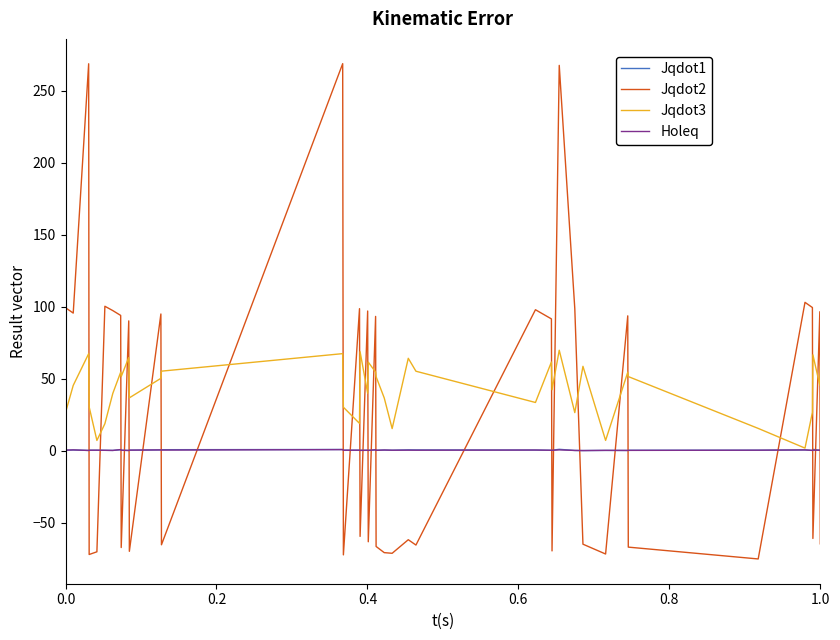

Which series has the largest range (max minus min)?

Jqdot2